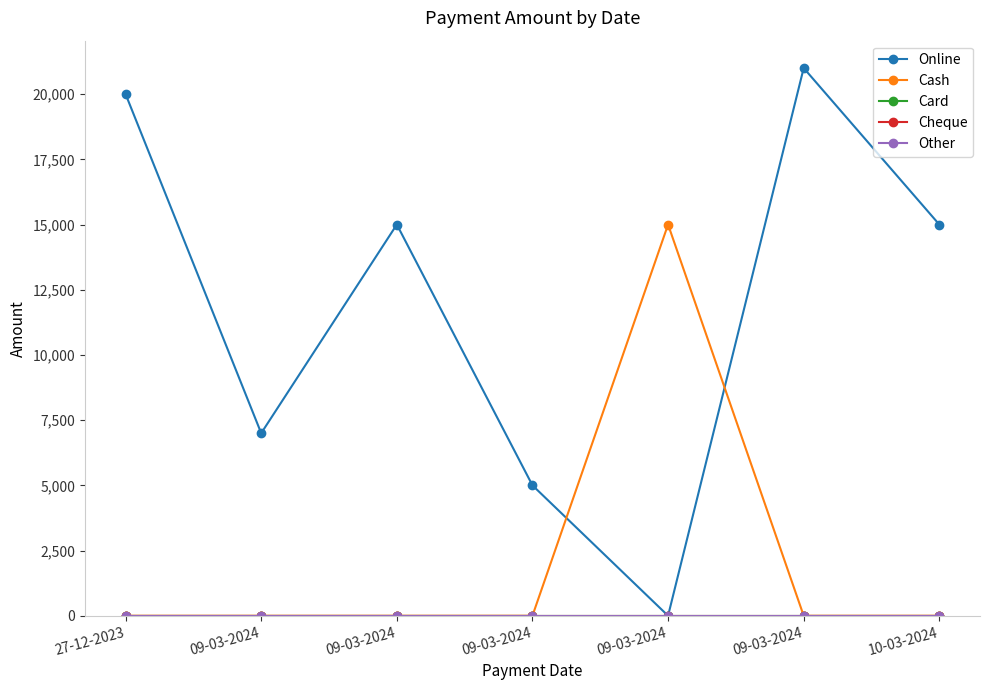

List the labels in order of Online value, smallest first.

09-03-2024, 09-03-2024, 09-03-2024, 09-03-2024, 10-03-2024, 27-12-2023, 09-03-2024